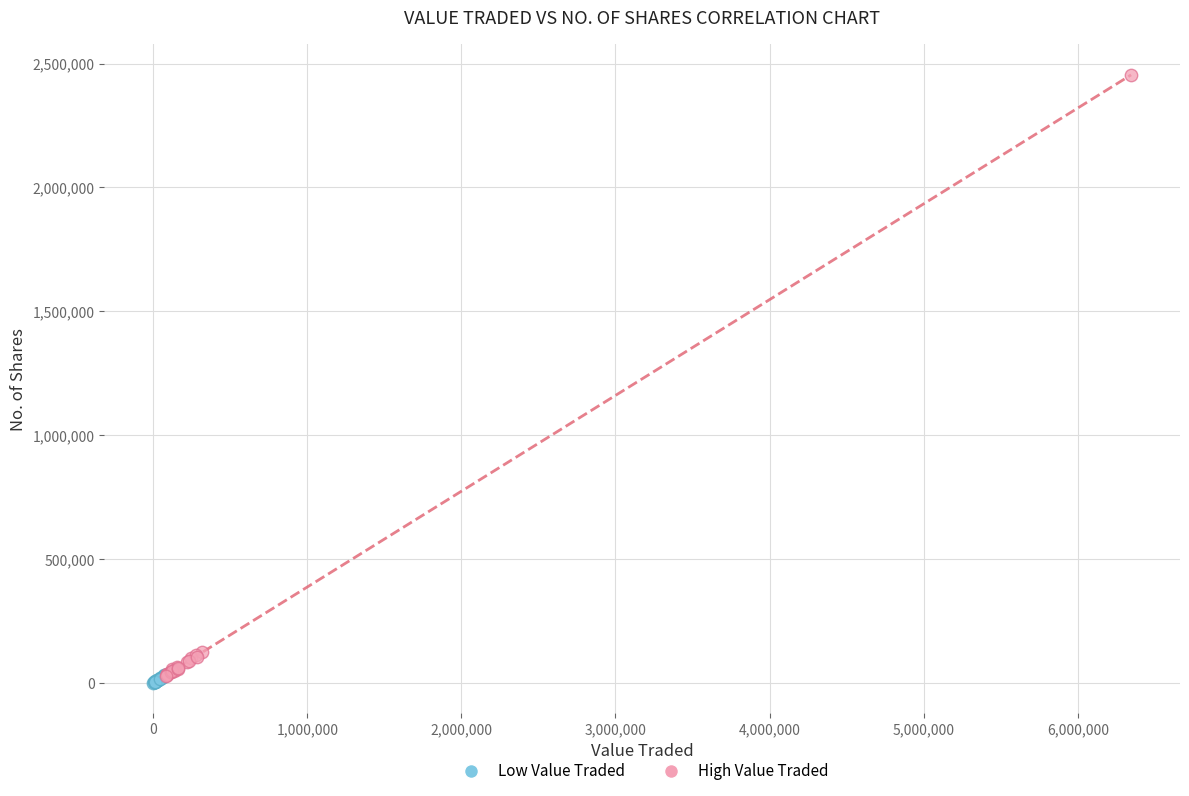

Which series has the largest Y range (max minus min)?

High Value Traded